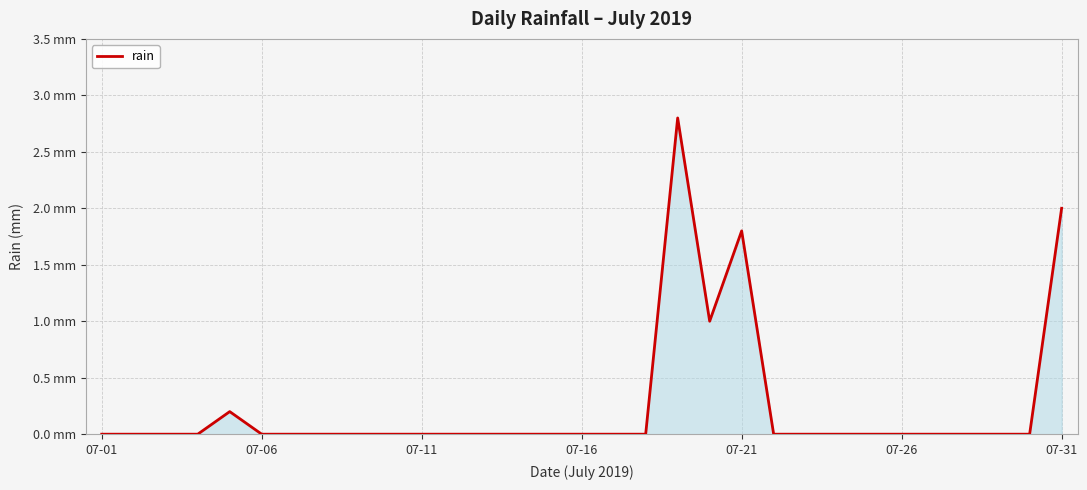

Does the chart have visible grid lines?

Yes